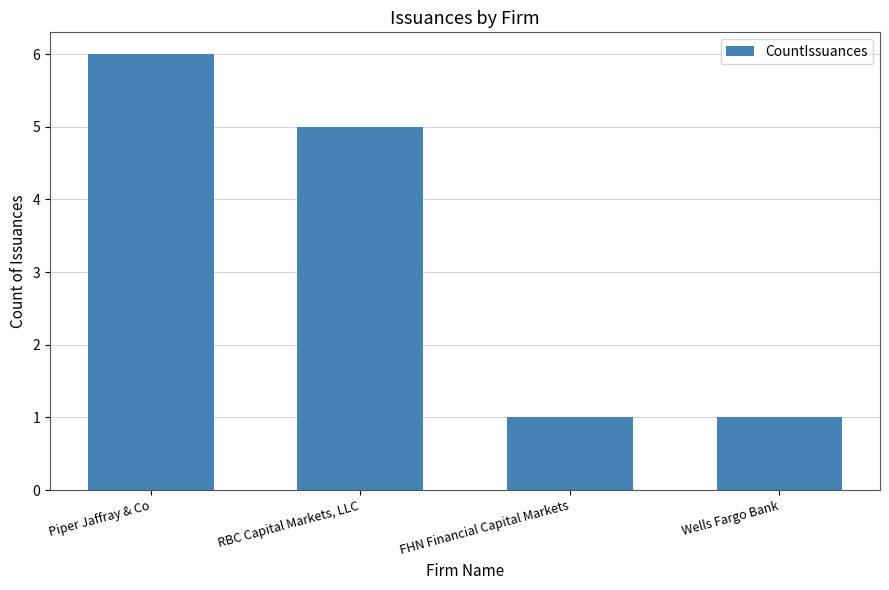

How many distinct data groups are displayed?

1